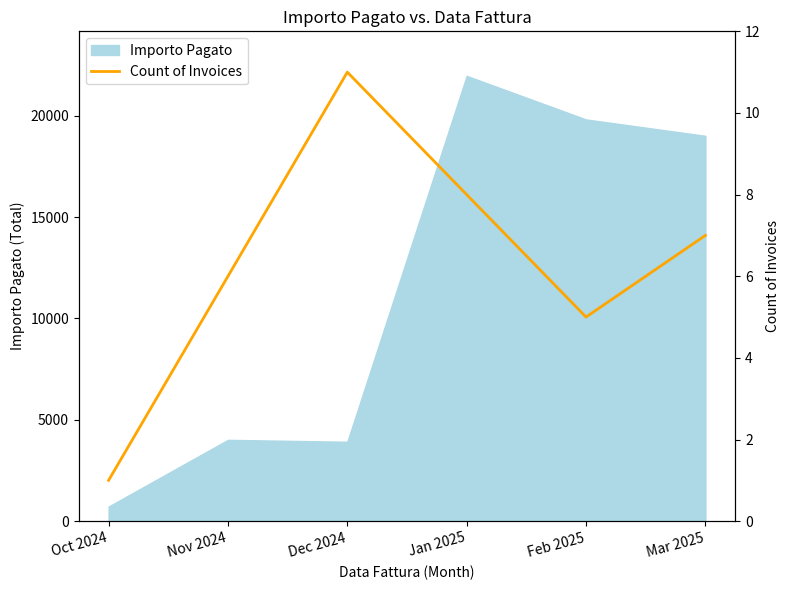

Is it true that Importo Pagato equals 11859.0 at Feb 2025?

False